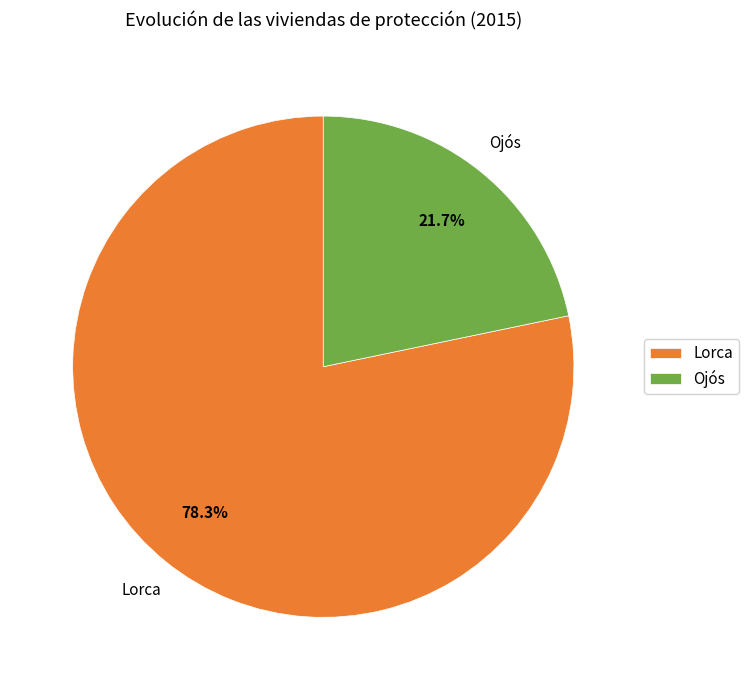

To the nearest percent, what percentage of the pie is Ojós?

22%